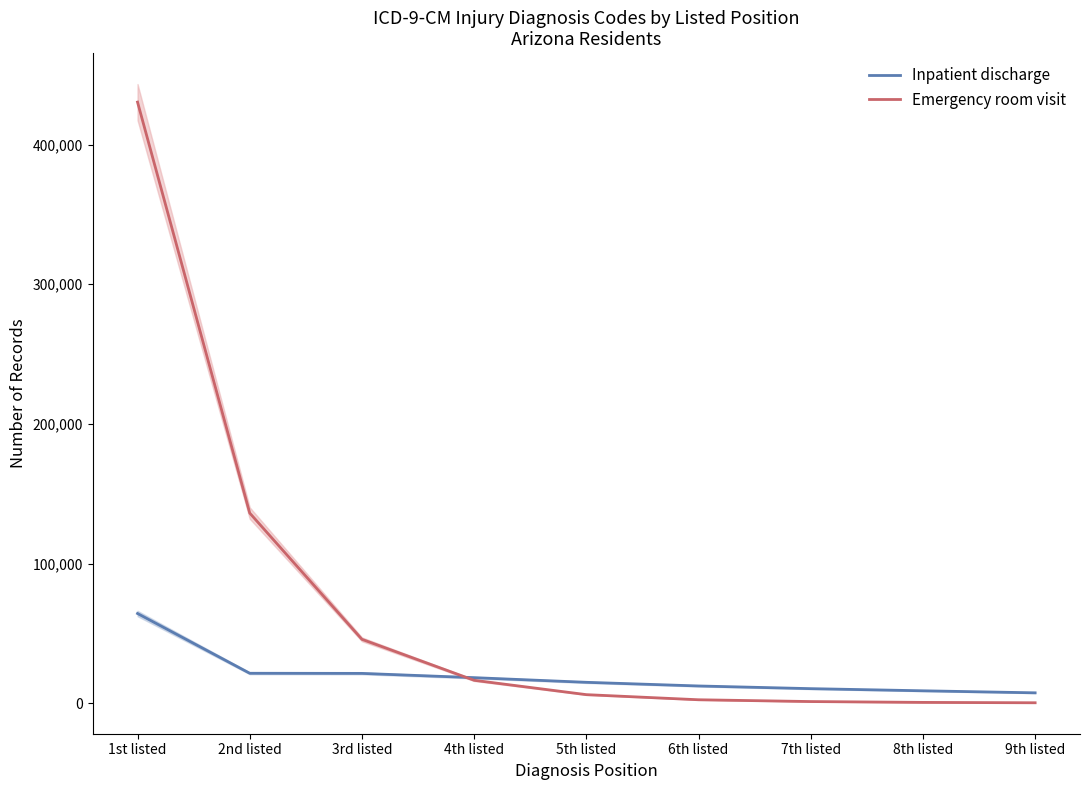

At which label is Emergency room visit closest to 215408?

2nd listed